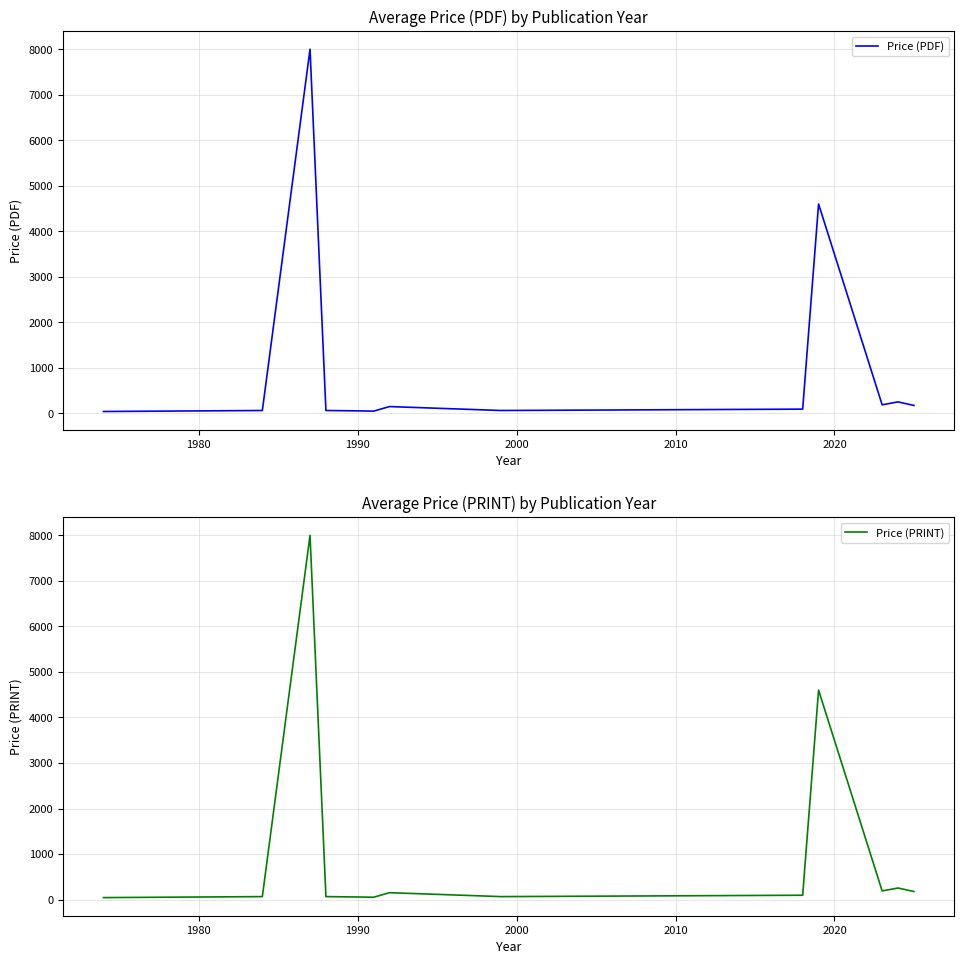

True or false: Price (PDF) and Price (PRINT) intersect in this chart.

False